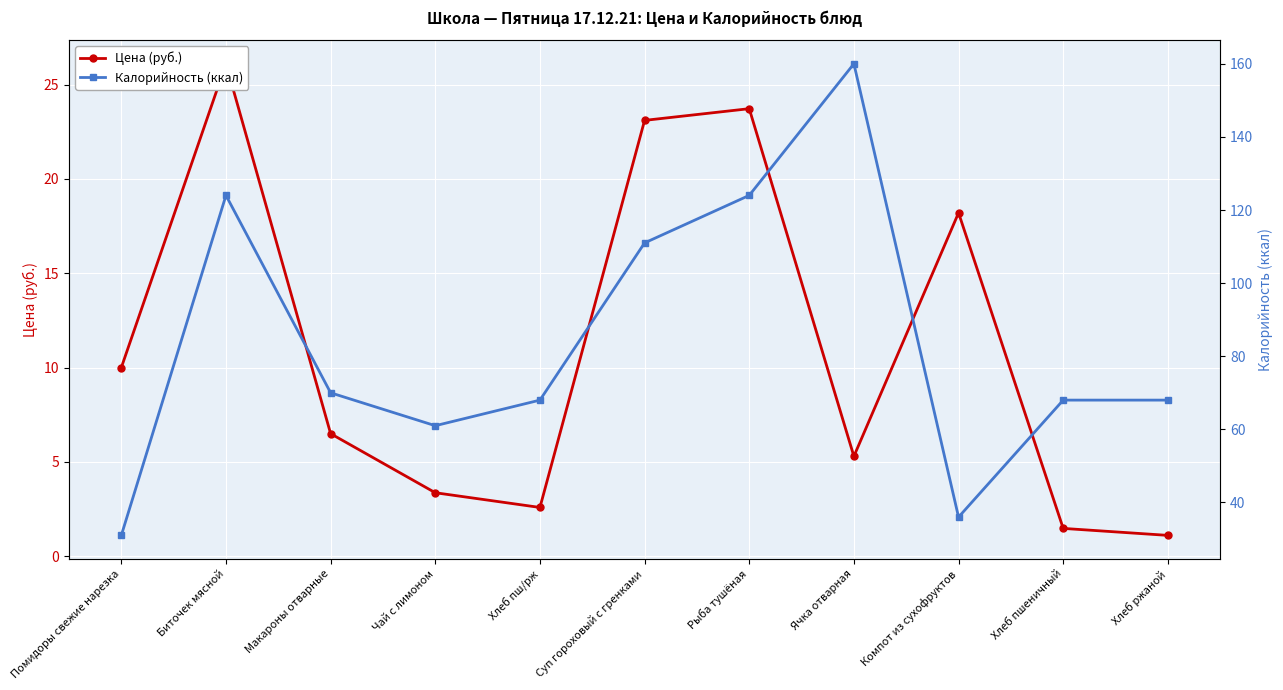

At Хлеб пш/рж, list the series in order from smallest to largest.

Цена (руб.), Калорийность (ккал)